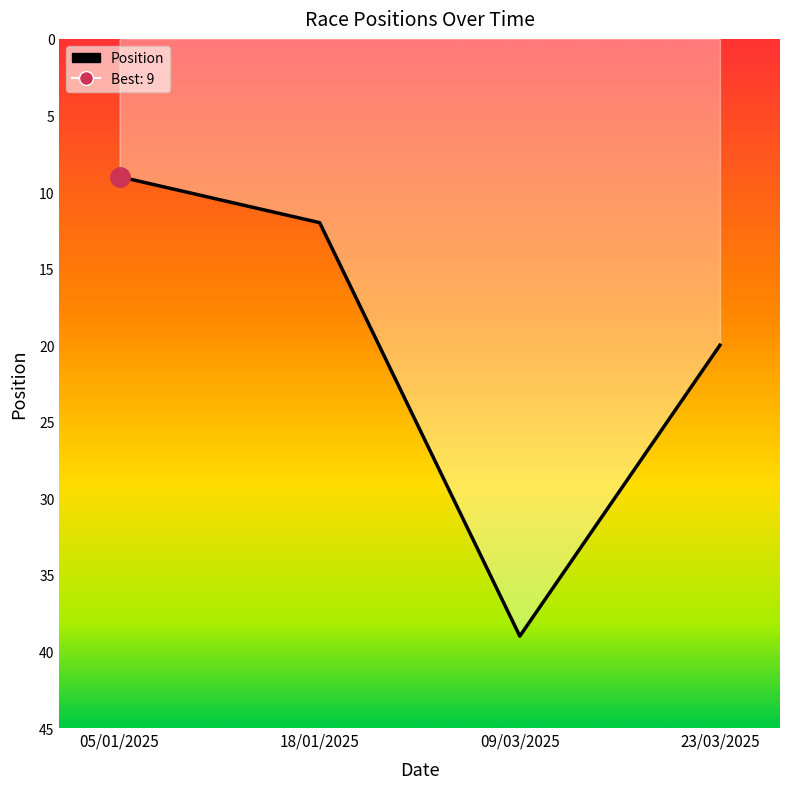

Reading left to right, what are all the values shown in this chart?

05/01/2025=9	18/01/2025=12	09/03/2025=39	23/03/2025=20